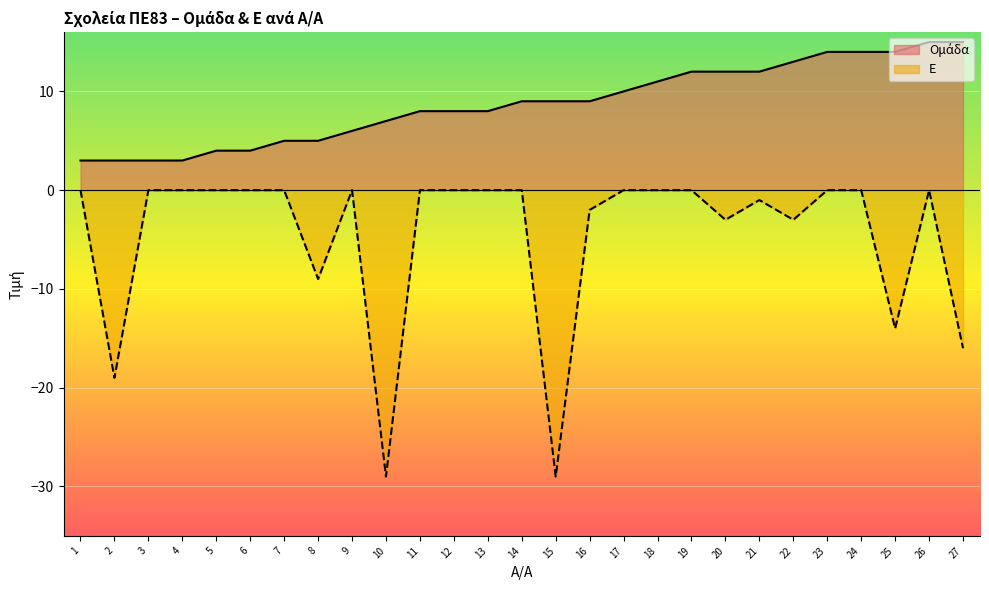

The Ε series shows 0 at 23. True or false?

True